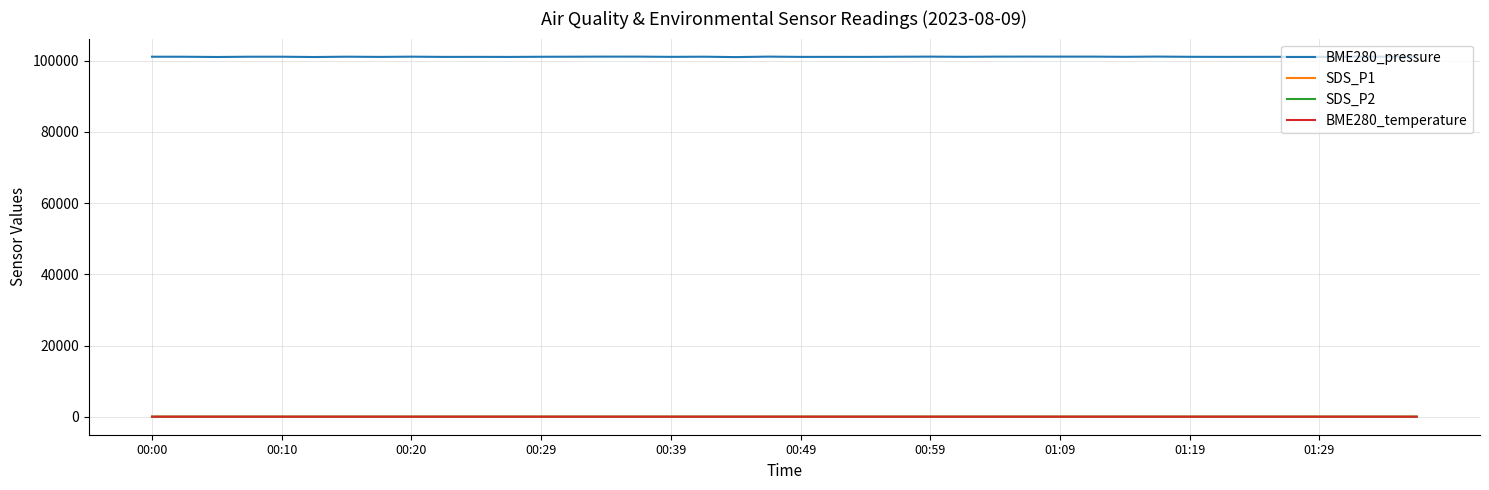

Which series has the largest total across all categories?

BME280_pressure